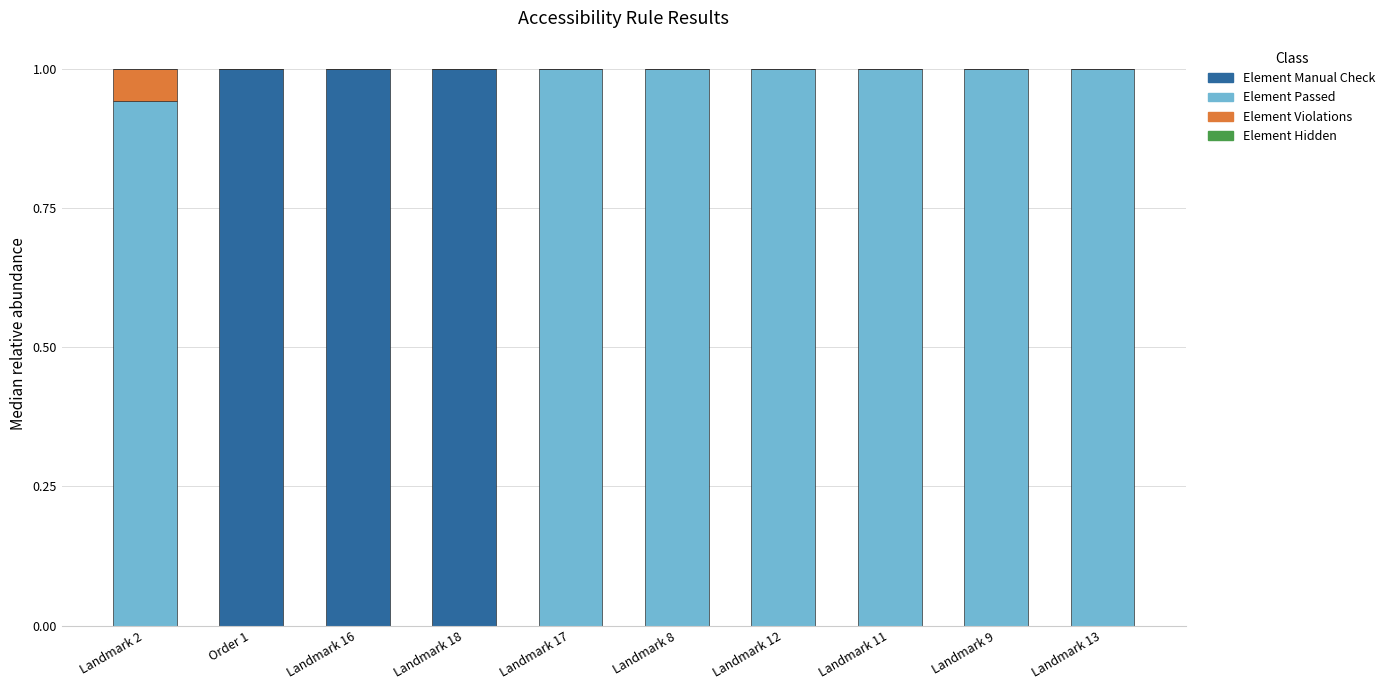

The value of Element Manual Check at Landmark 13 is 0.0. True or false?

True